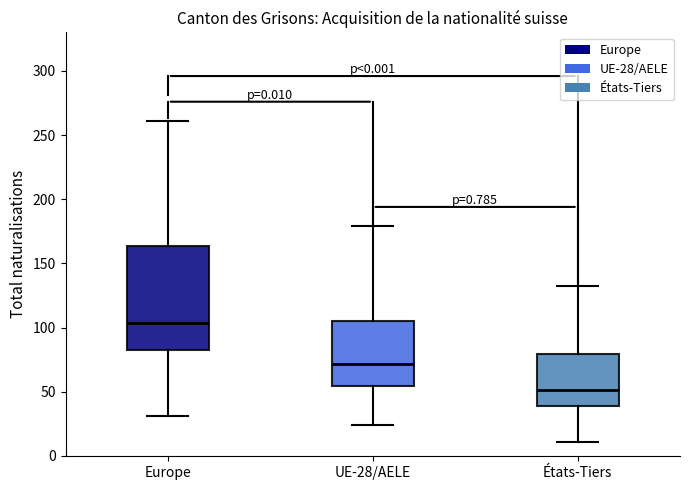

Reading left to right, read every box against the y-axis: the position of its median line, the range the box covers, and the ends of its whiskers. The values are not printed on the chart, so give them approximately, as read against the axis.

Europe: median 105, box 85 to 165, whiskers 30 to 260
UE-28/AELE: median 70, box 55 to 105, whiskers 25 to 180
États-Tiers: median 50, box 40 to 80, whiskers 10 to 130